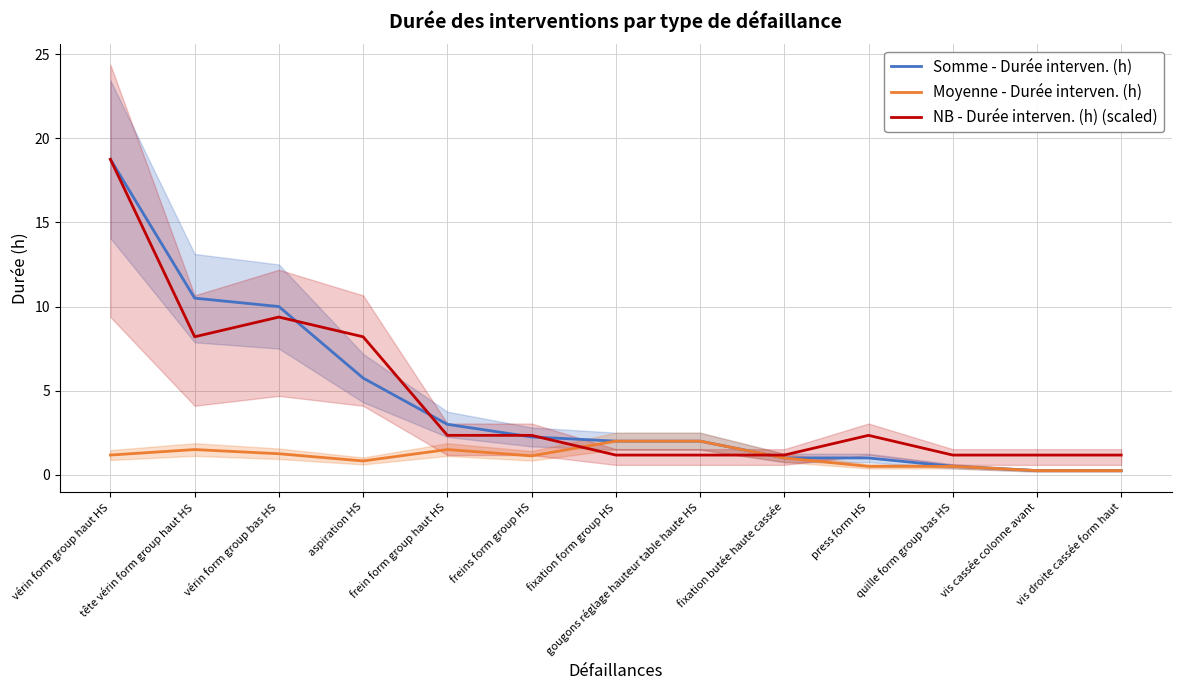

What is the label of the 6th point from the left?

freins form group HS